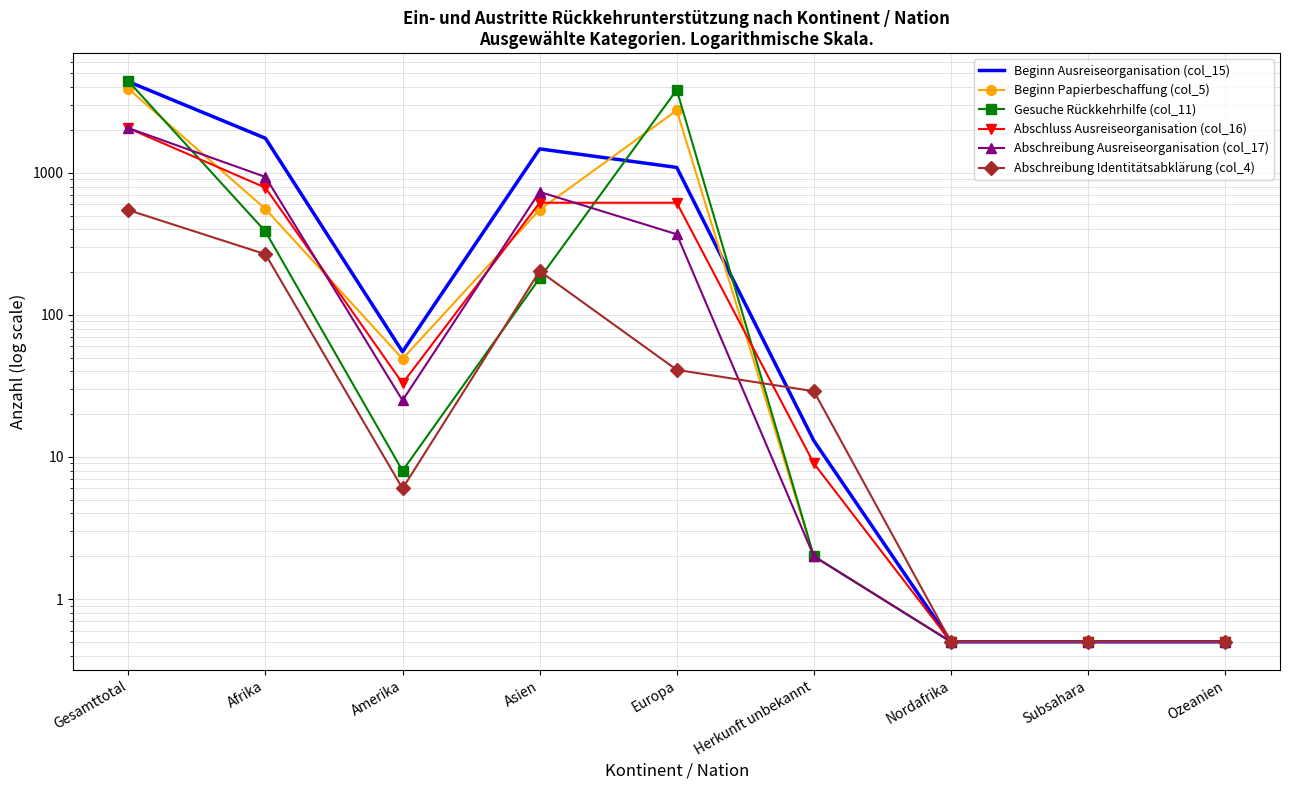

How many lines are shown in the chart?

6